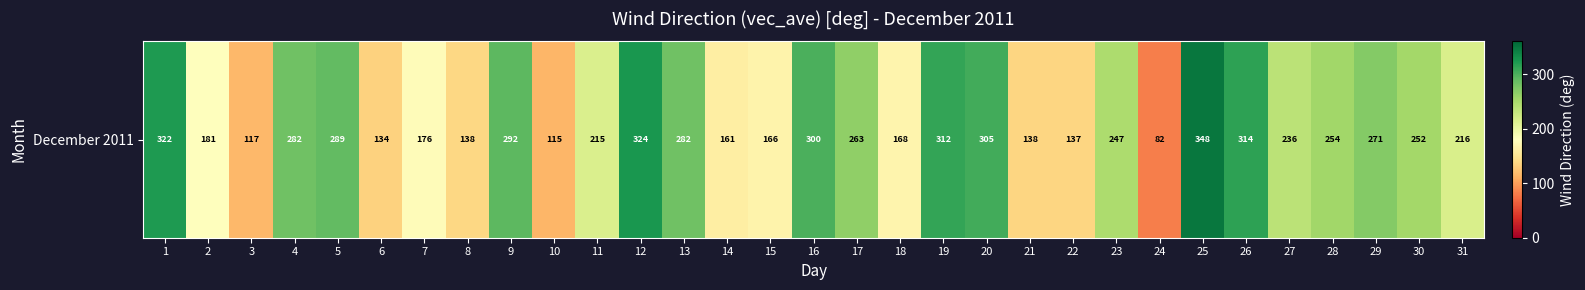

List the labels in order of value, largest first.

25, 12, 1, 26, 19, 20, 16, 9, 5, 4, 13, 29, 17, 28, 30, 23, 27, 31, 11, 2, 7, 18, 15, 14, 8, 21, 22, 6, 3, 10, 24